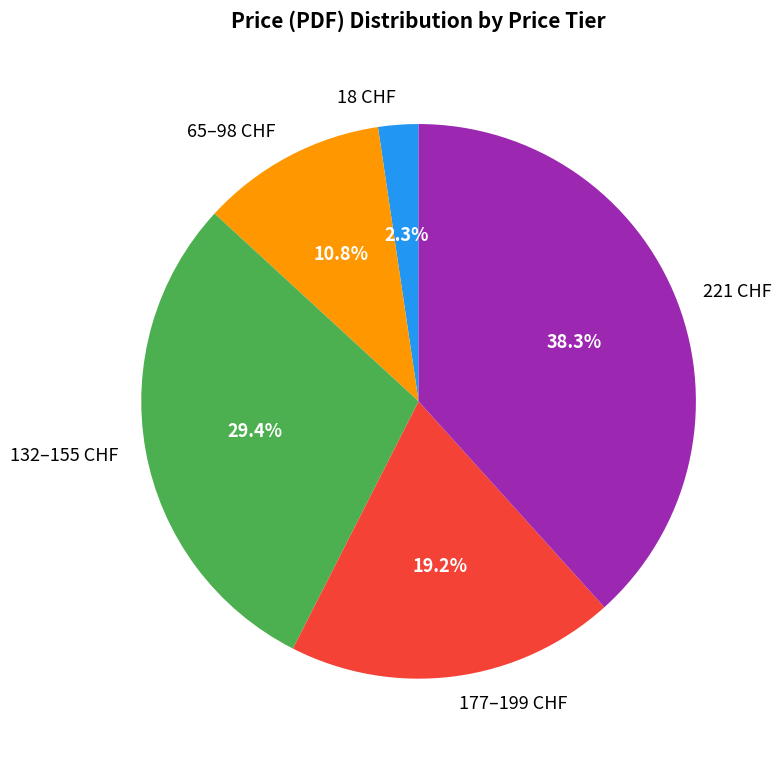

What is the largest slice in the pie chart?

221 CHF